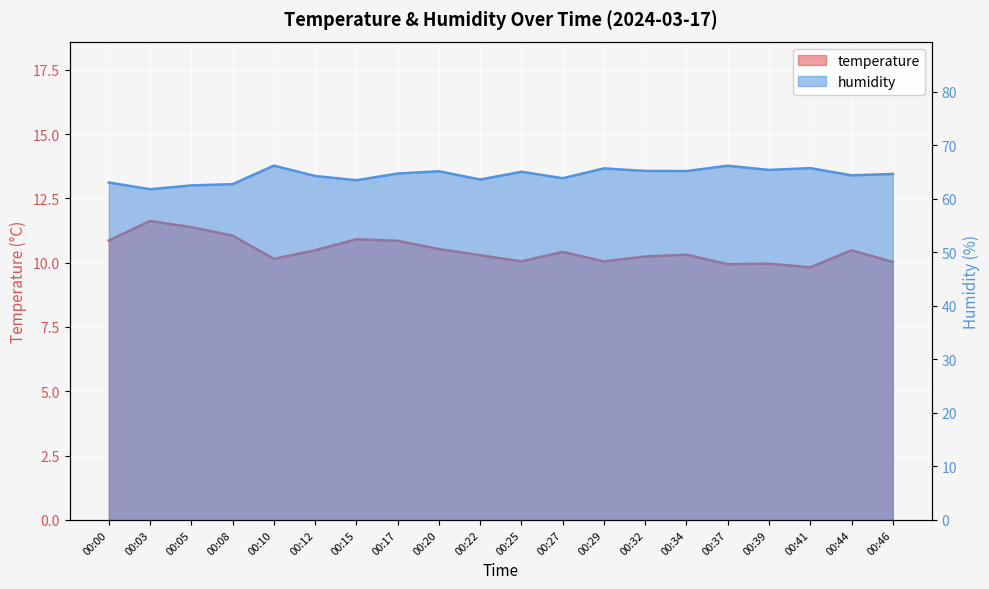

True or false: temperature has a value of 16.9 at 00:17.

False